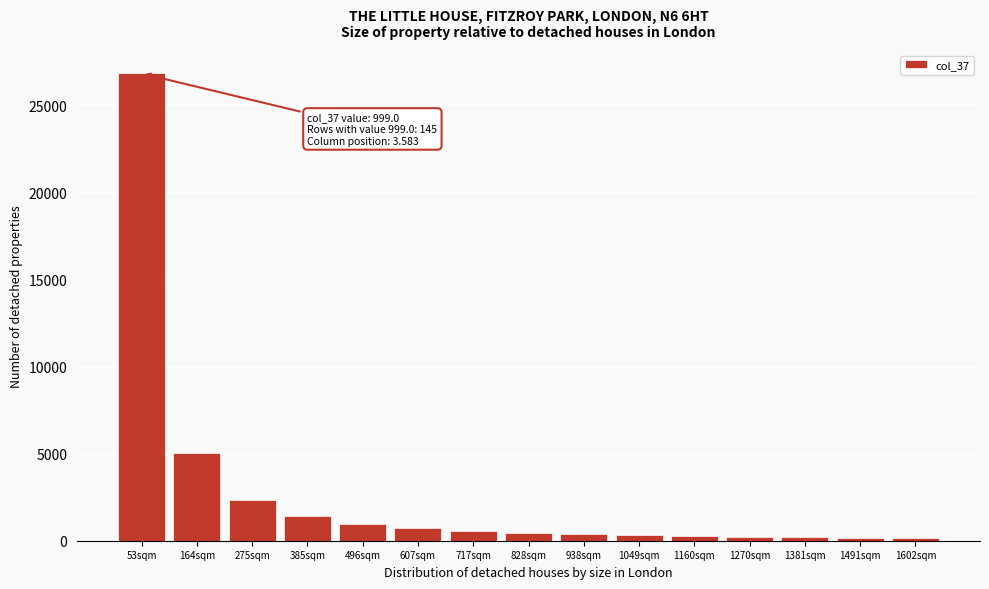

The chart shows a value of 207.2 at 1381sqm. True or false?

True